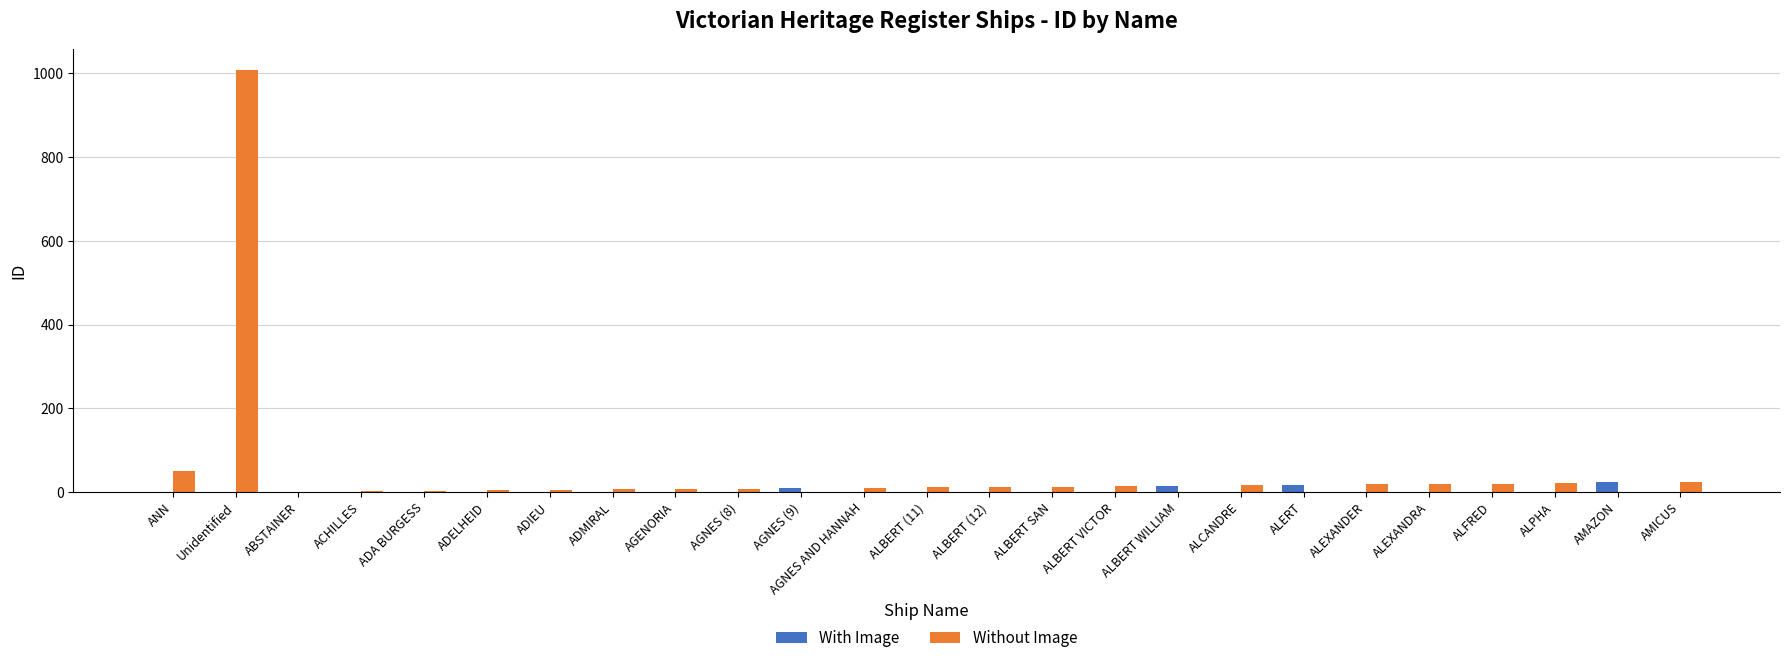

What is the sum of all Without Image values?

1275